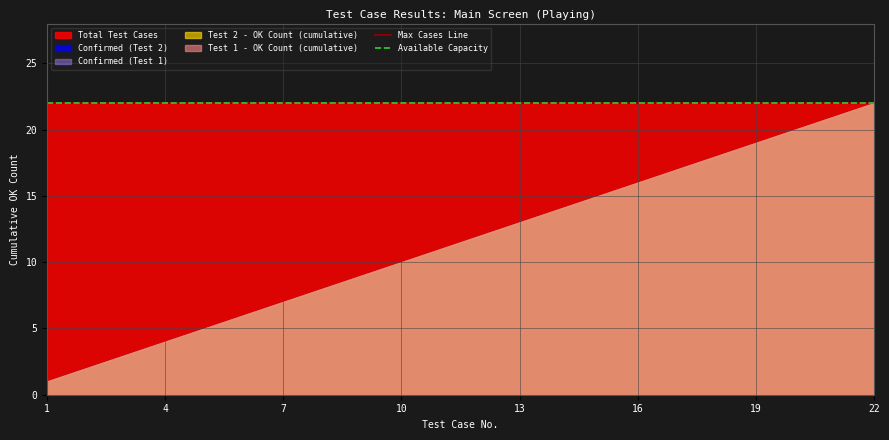

What is the value of the Confirmed (Test 1) point at the 21st from the left?

21